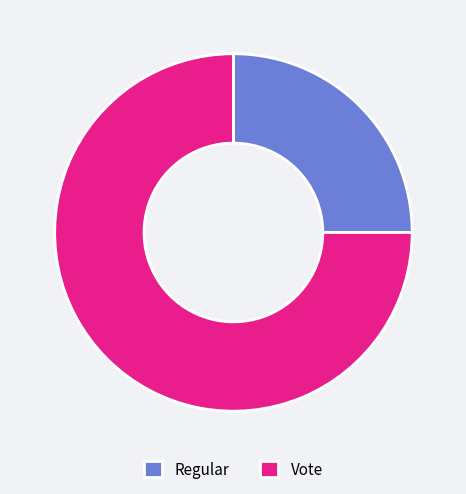

Do Vote and Regular together represent more than half of the pie?

Yes